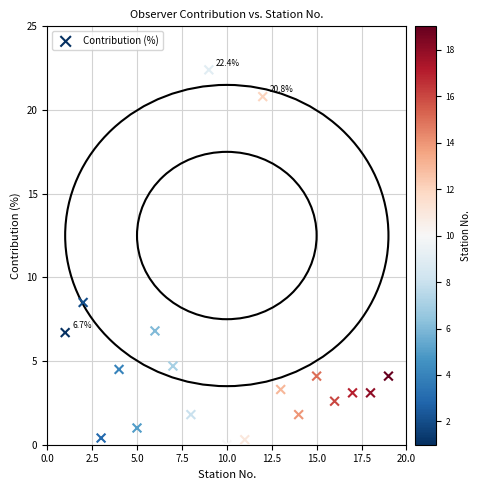

What Y value in the scatter plot is closest to 11?

8.5